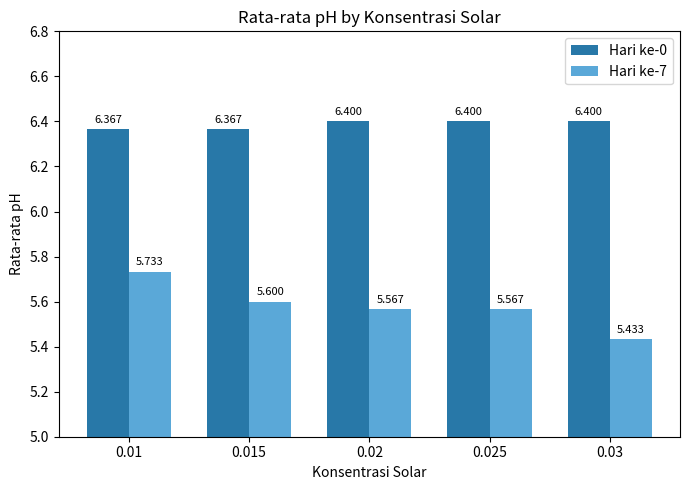

Is the value of Hari ke-7 at 0.03 greater than the value of Hari ke-0 at 0.015?

No